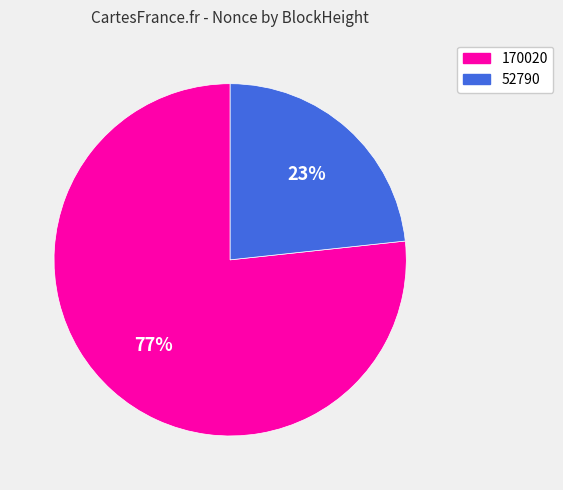

Approximately how many times larger is the value at 52790 compared to 170020?

0.3